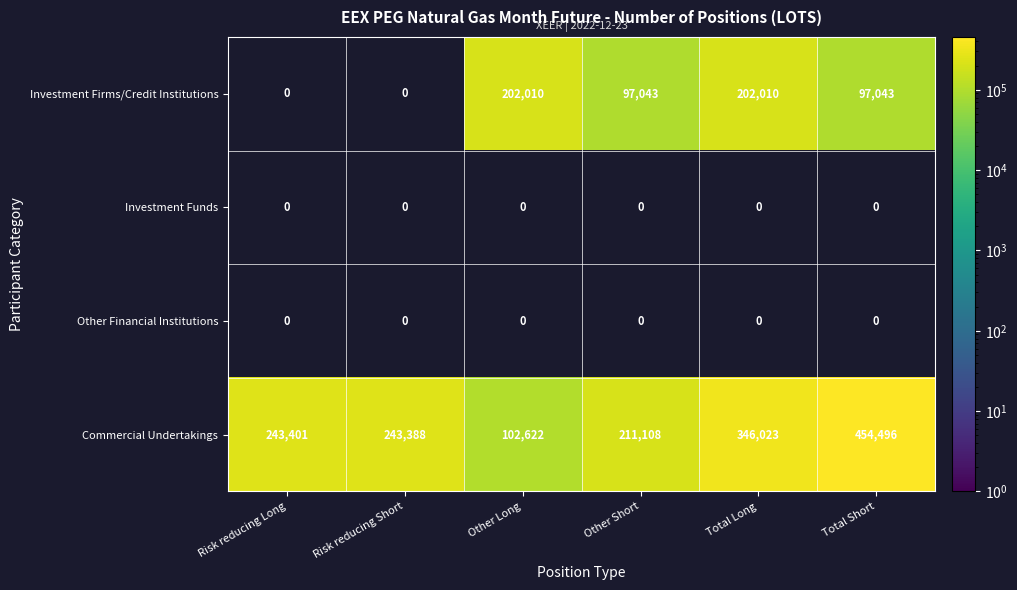

What is the approximate value of Commercial Undertakings at Total Short, to the nearest 100?

454500